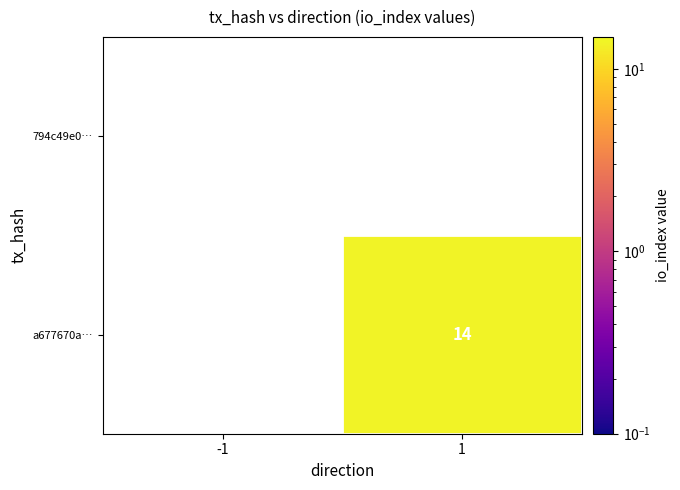

The value of a677670a… at 1 is 14. True or false?

True